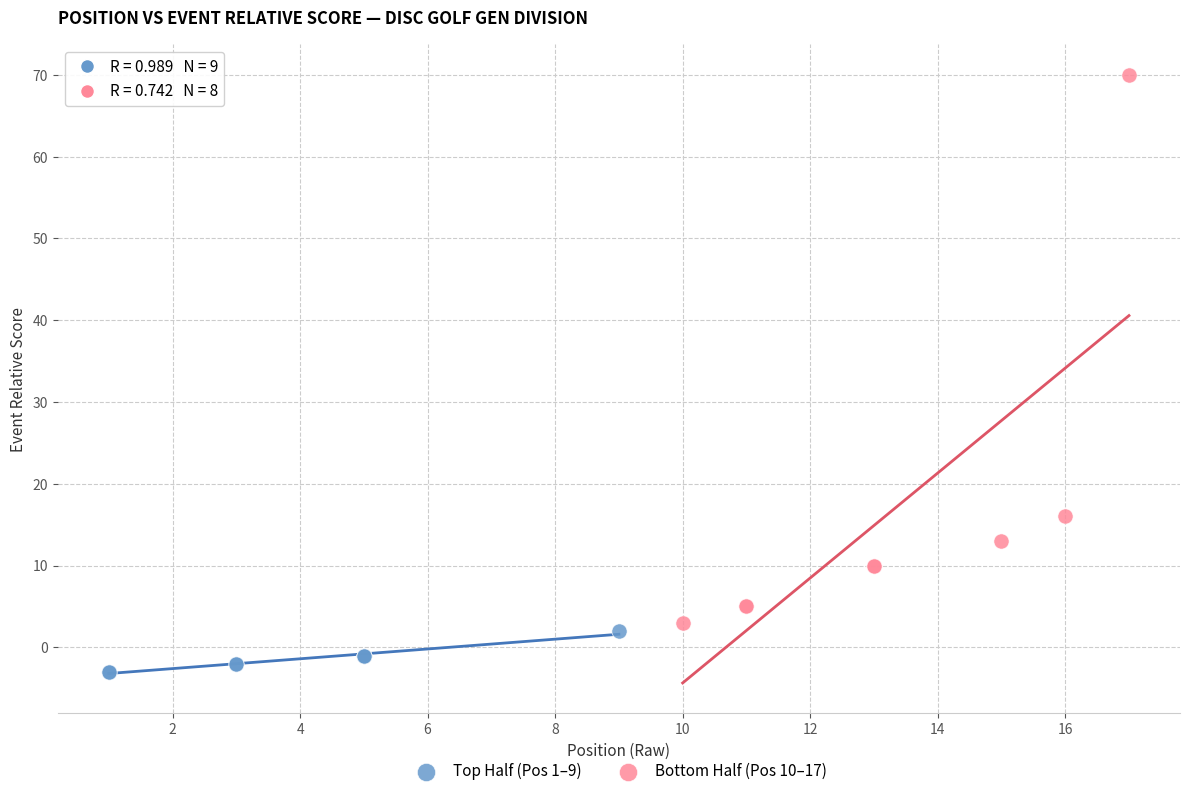

Which series reaches the minimum Y coordinate?

Top Half (Pos 1–9)